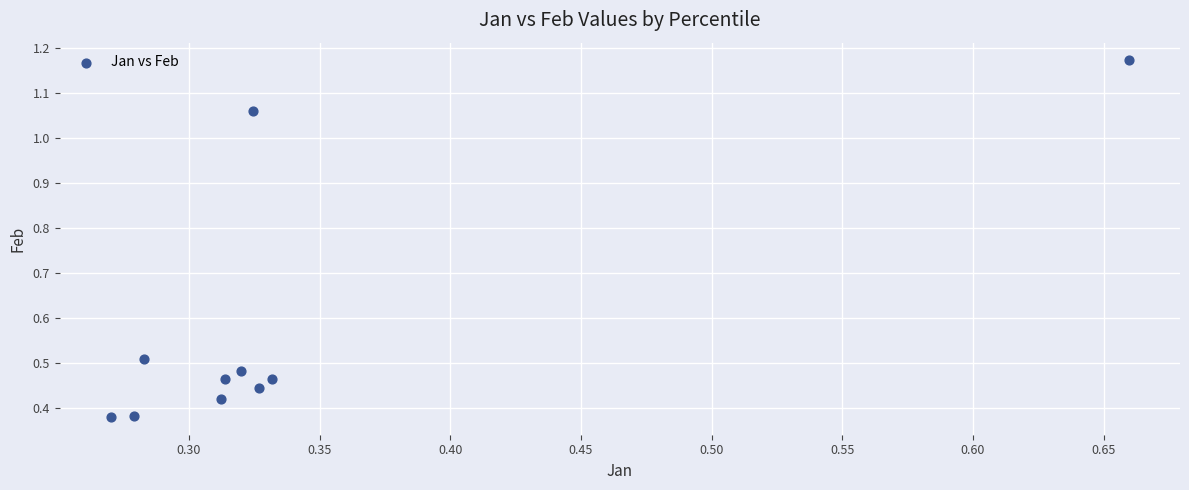

What is the average X value?

0.3